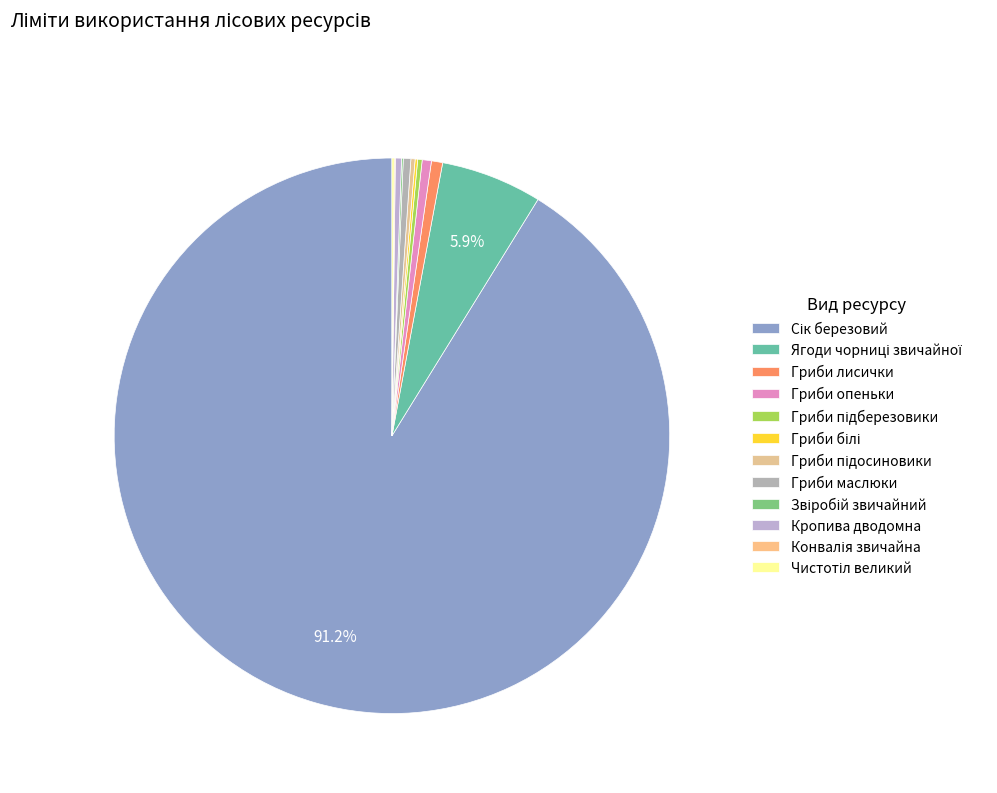

Rank the categories by value from lowest to highest.

Конвалія звичайна, Звіробій звичайний, Чистотіл великий, Гриби білі, Гриби підосиновики, Гриби підберезовики, Кропива дводомна, Гриби маслюки, Гриби опеньки, Гриби лисички, Ягоди чорниці звичайної, Сік березовий